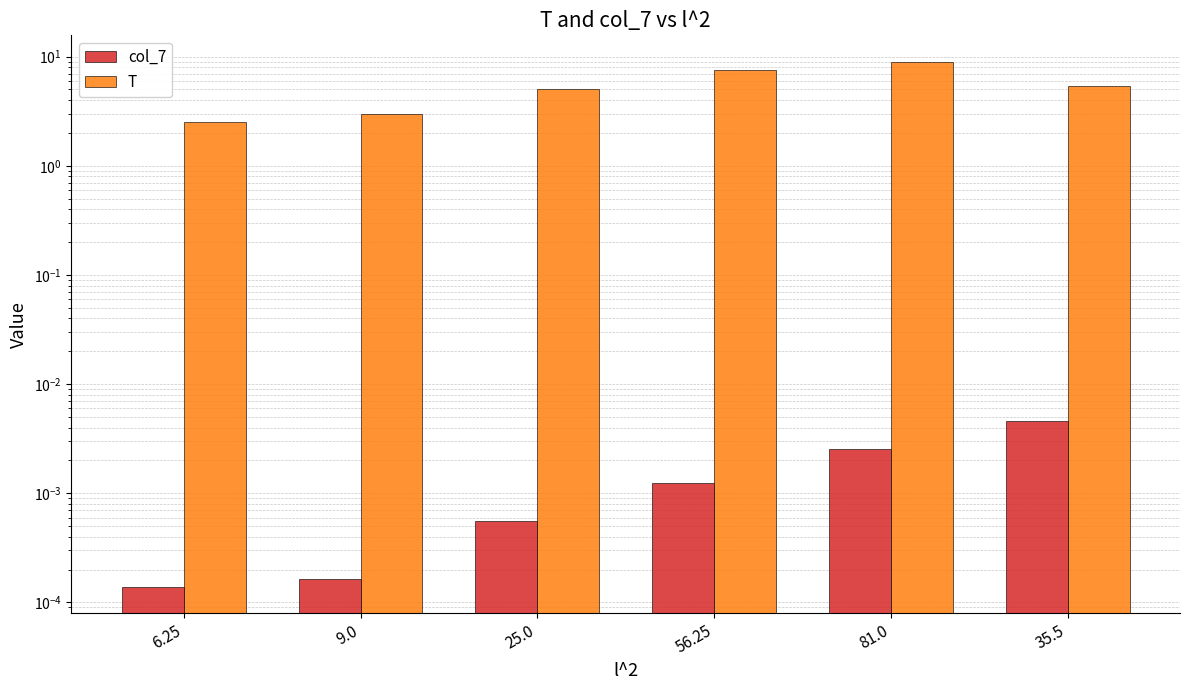

What is the total value across all series at 6.25?

2.5